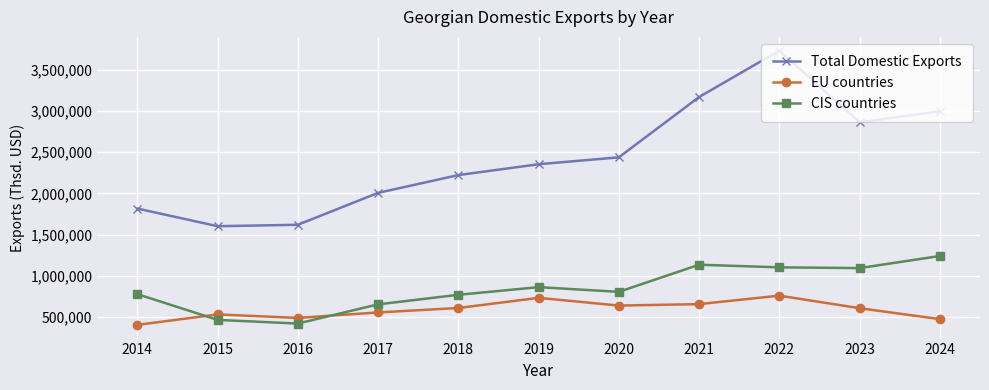

Between 2014 and 2024, which series saw the biggest shift?

Total Domestic Exports